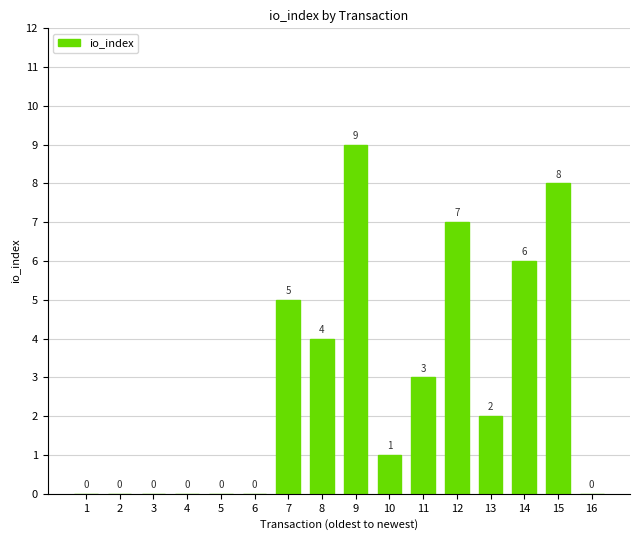

At which category does the chart reach its peak across all series?

9